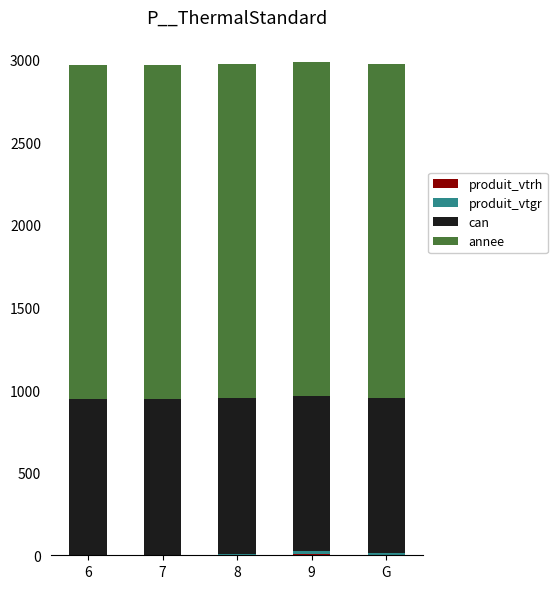

Are the bars grouped side by side (vs. stacked)?

No